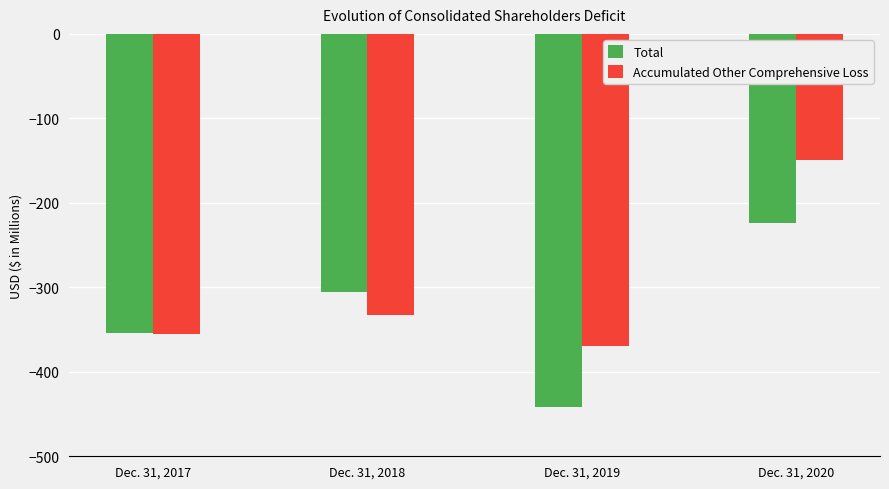

What is the value of the Accumulated Other Comprehensive Loss bar at the 3rd from the left?

-369.3